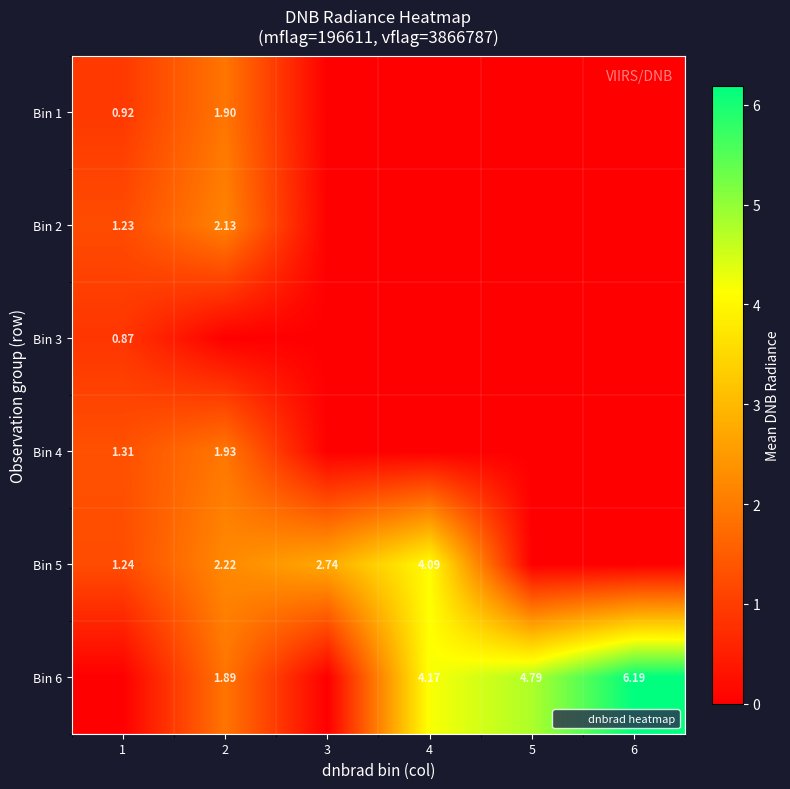

The Bin 1 series shows 0.0 at 4. True or false?

True